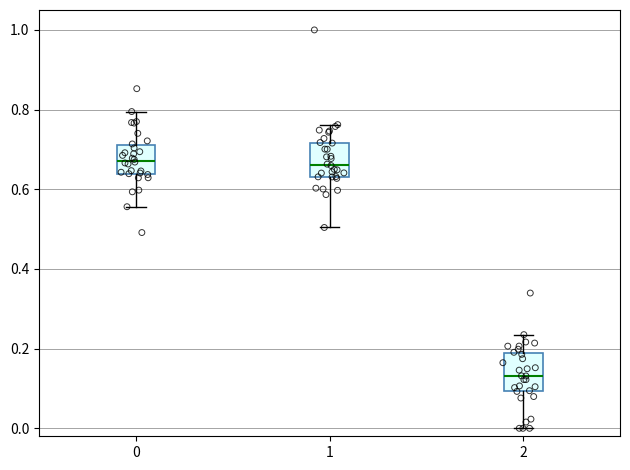

Reading left to right, read every box against the y-axis: the position of its median line, the range the box covers, and the ends of its whiskers. The values are not printed on the chart, so give them approximately, as read against the axis.

0: median 0.68, box 0.64 to 0.72, whiskers 0.56 to 0.80
1: median 0.66, box 0.64 to 0.72, whiskers 0.50 to 0.76
2: median 0.14, box 0.10 to 0.18, whiskers 0.00 to 0.24